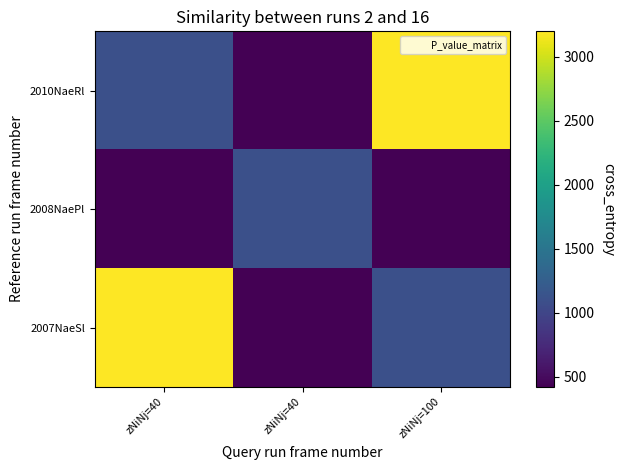

What is the total value across all series at zNiNj=40?

4720